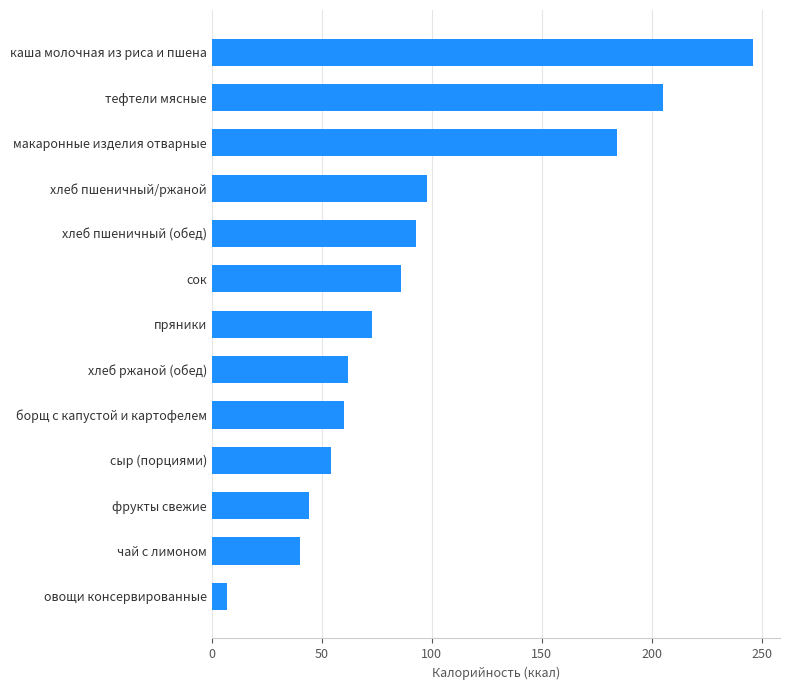

What is the maximum value shown in the chart?

246